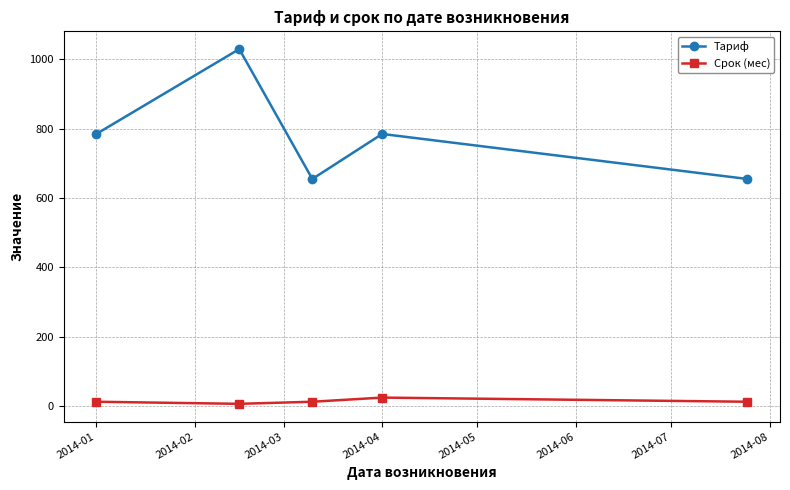

True or false: Срок (мес) and Тариф cross at least once.

False